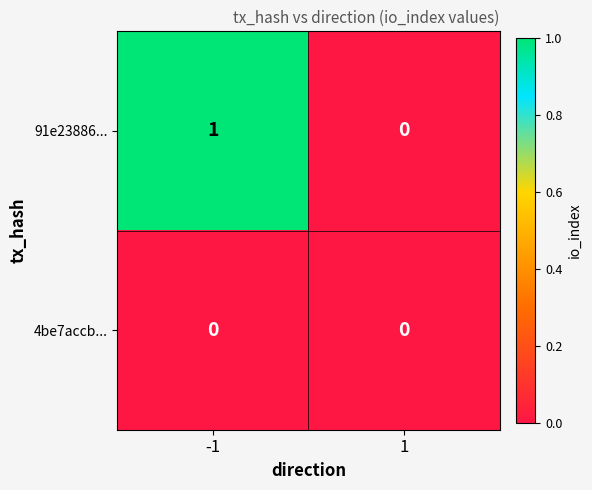

The value of 91e23886... at -1 is 0. True or false?

False